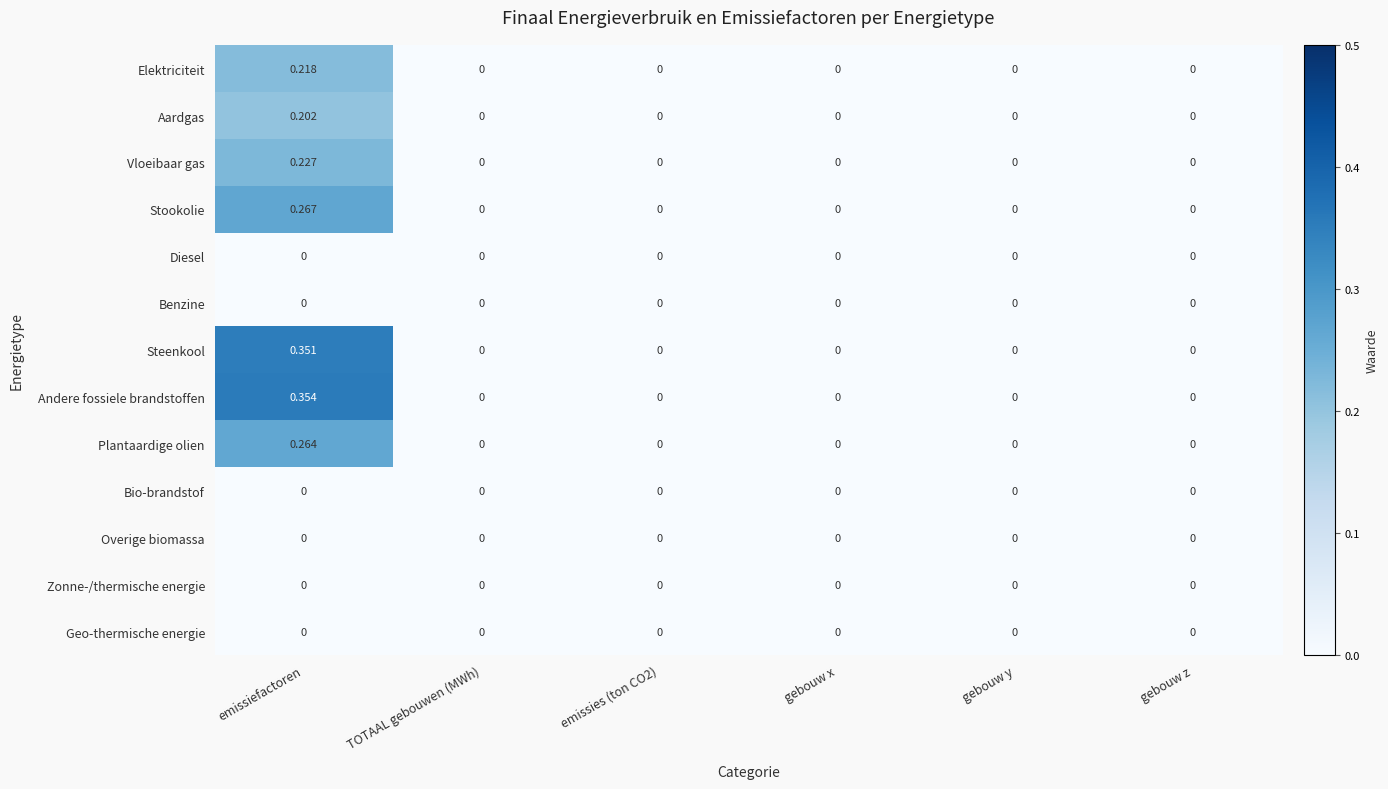

Which series changed the most between emissiefactoren and gebouw z?

Andere fossiele brandstoffen